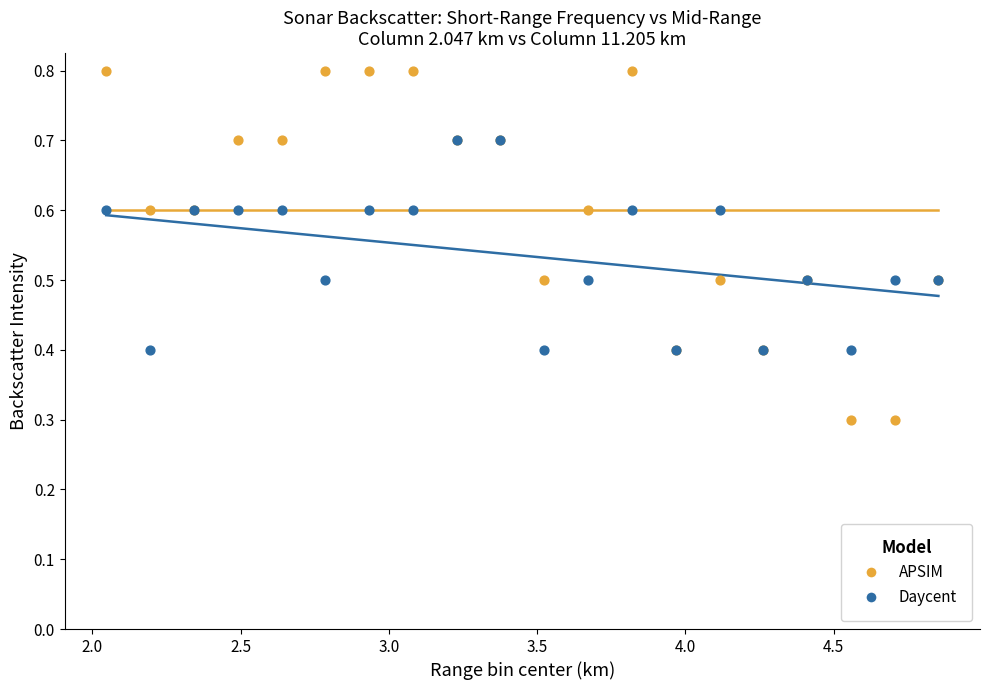

Which series has the widest spread of Y values?

APSIM